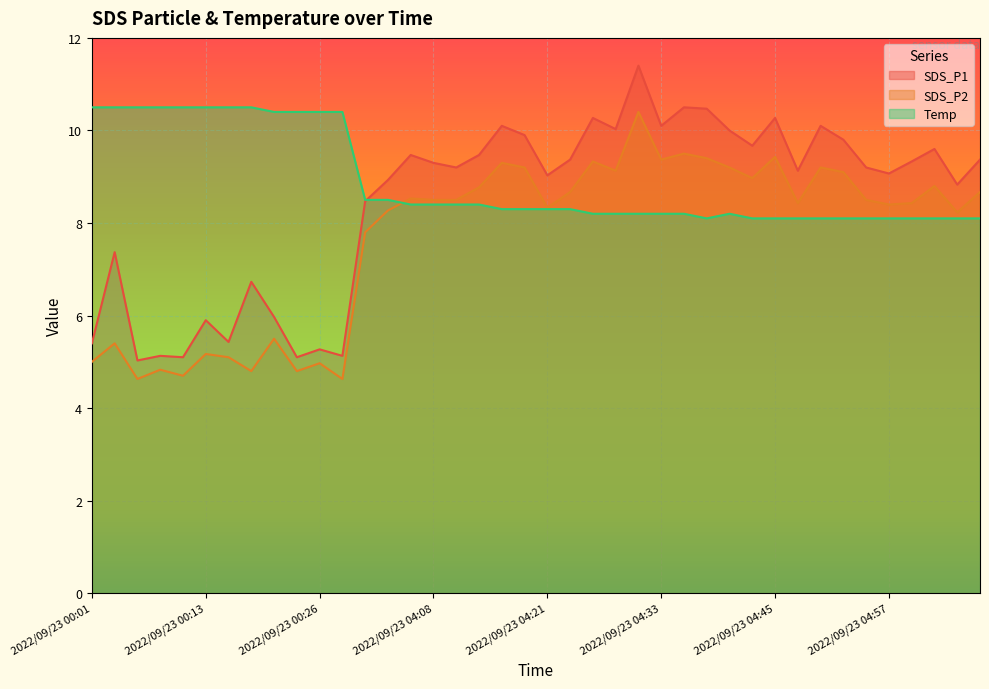

How many categories are shown in the chart?

40